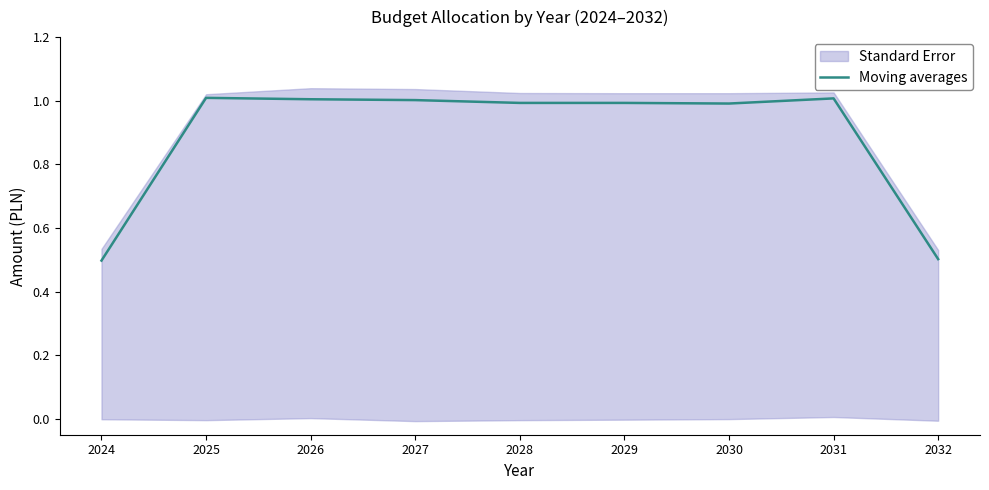

Where is the first local maximum?

2025